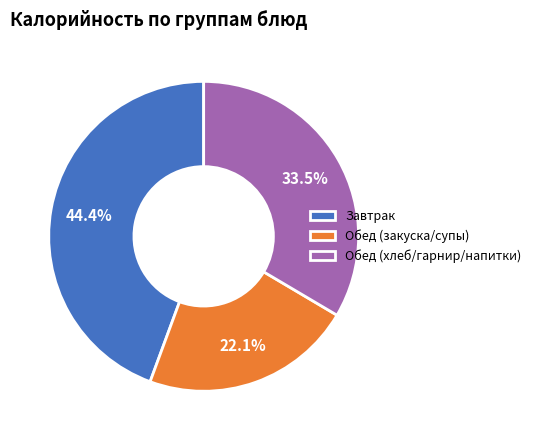

Is there a majority slice in this chart?

No